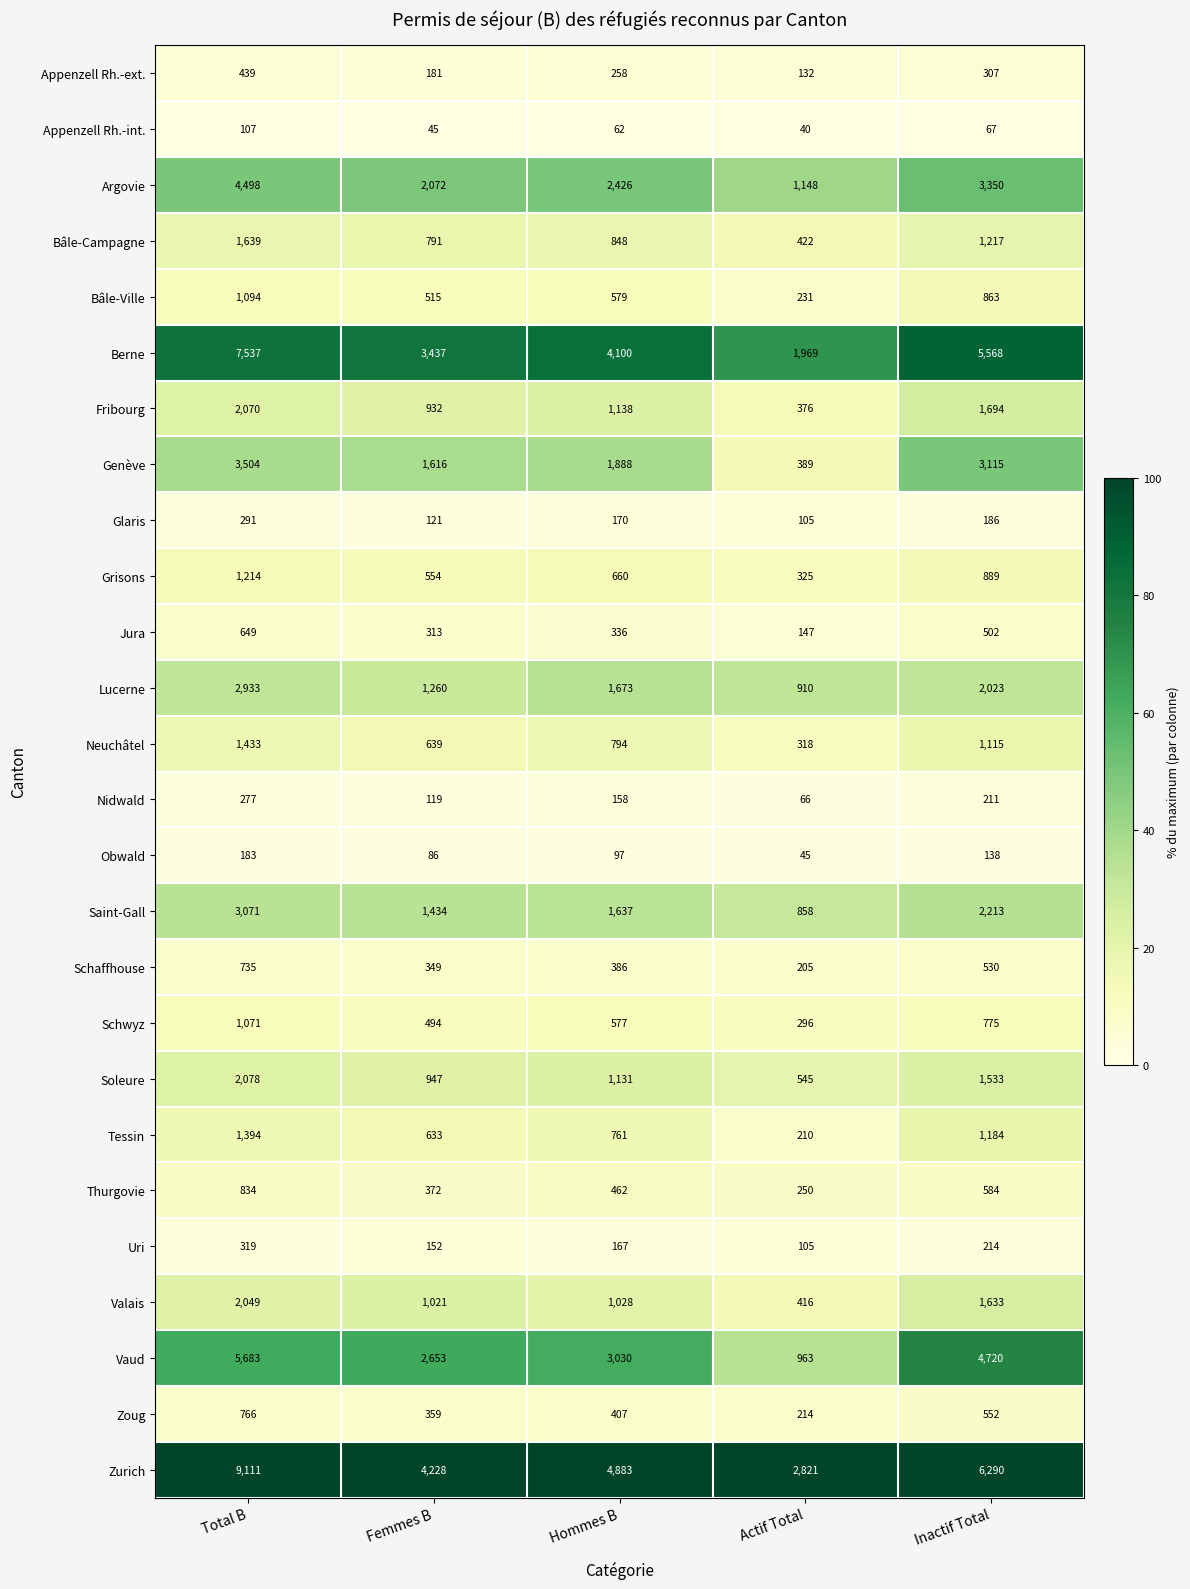

Count the number of data series in this chart.

26